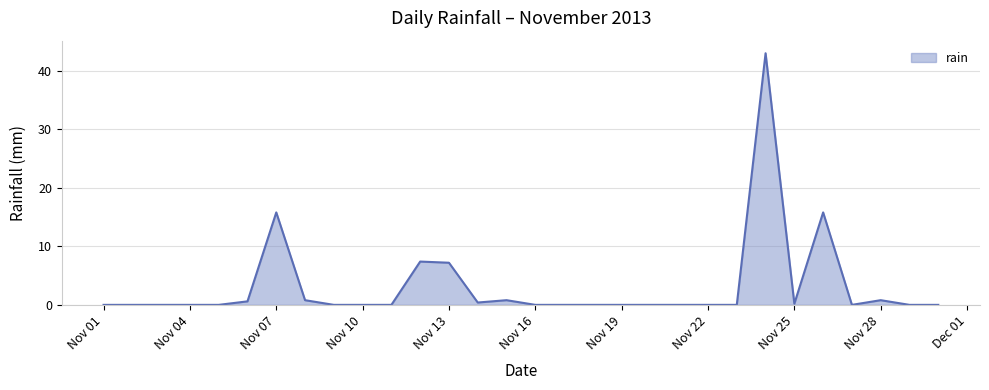

What is the greatest value displayed?

43.0